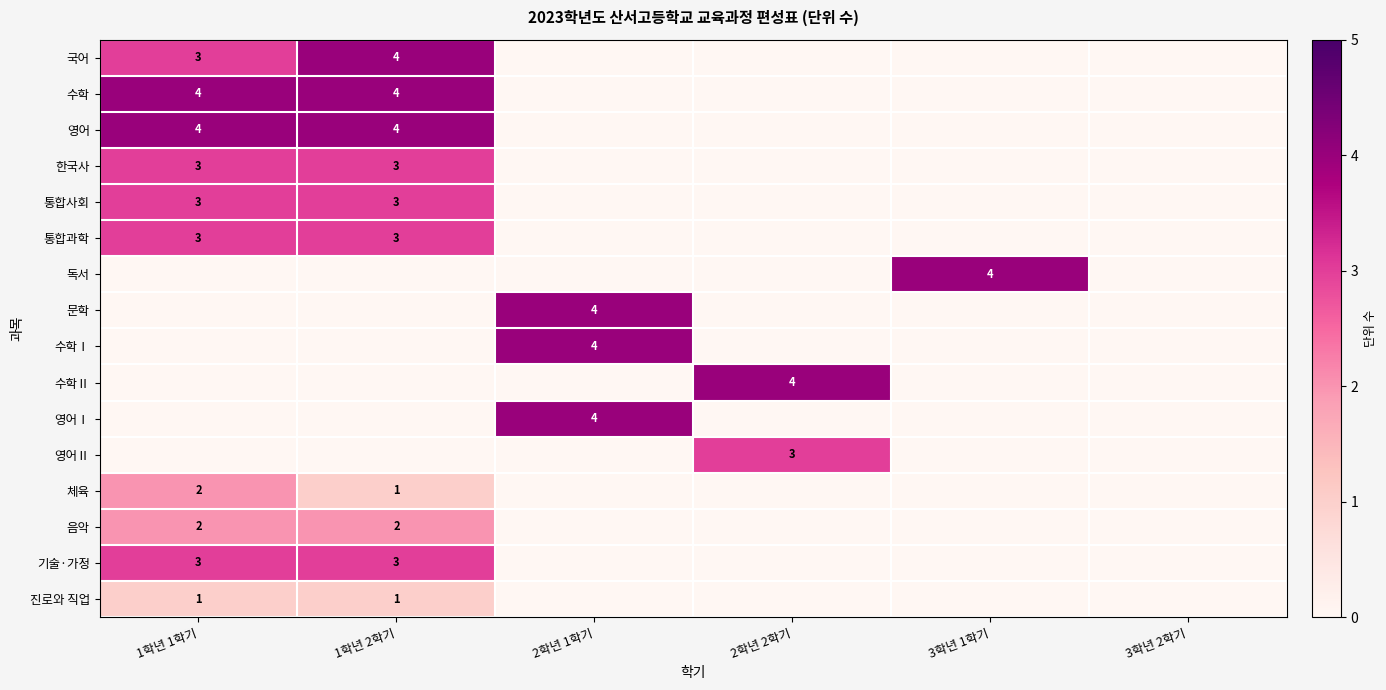

Is it true that 기술·가정 equals 5 at 1학년 2학기?

False